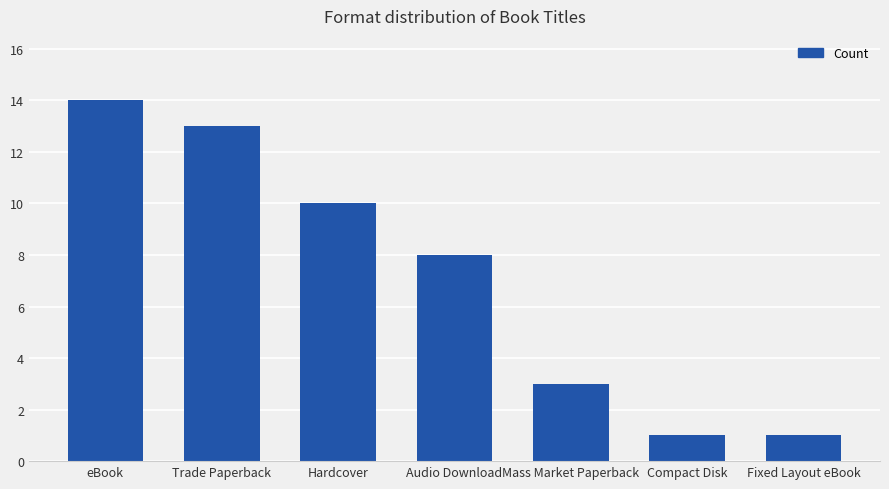

Reading left to right, transcribe all the data shown in this chart.

eBook=14	Trade Paperback=13	Hardcover=10	Audio Download=8	Mass Market Paperback=3	Compact Disk=1	Fixed Layout eBook=1